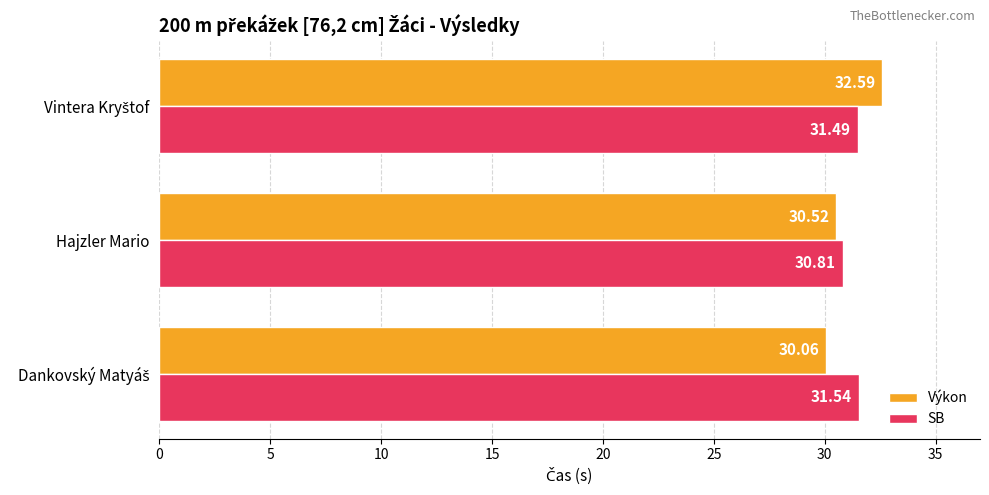

What is the difference between the maximum and minimum values in the Výkon series?

2.5